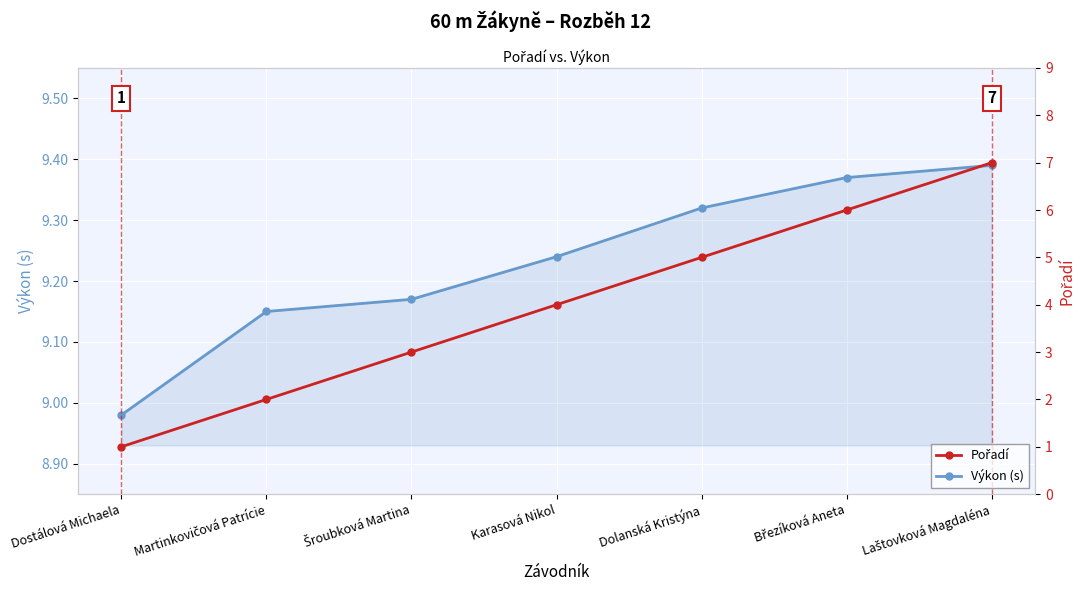

Read the Pořadí value at Šroubková Martina.

3.0